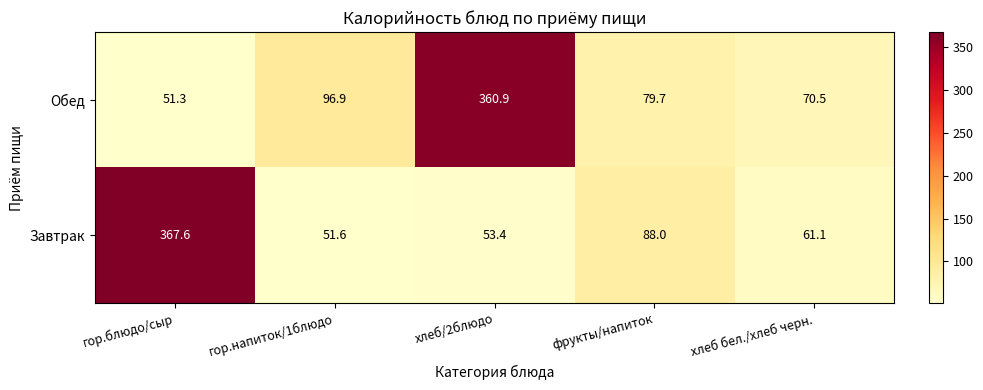

List the series in order of their overall mean, lowest first.

Завтрак, Обед